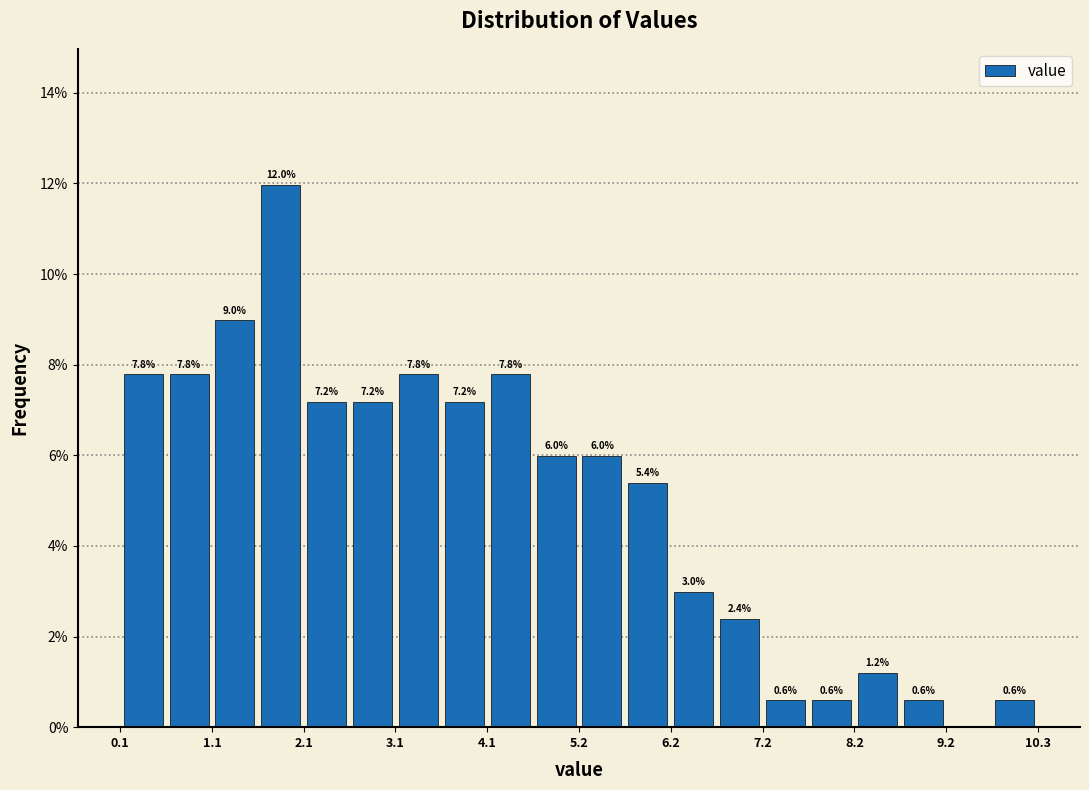

Around what value on the x-axis is the tallest bar? Give the approximate position of its centre, as read against the axis.

1.8